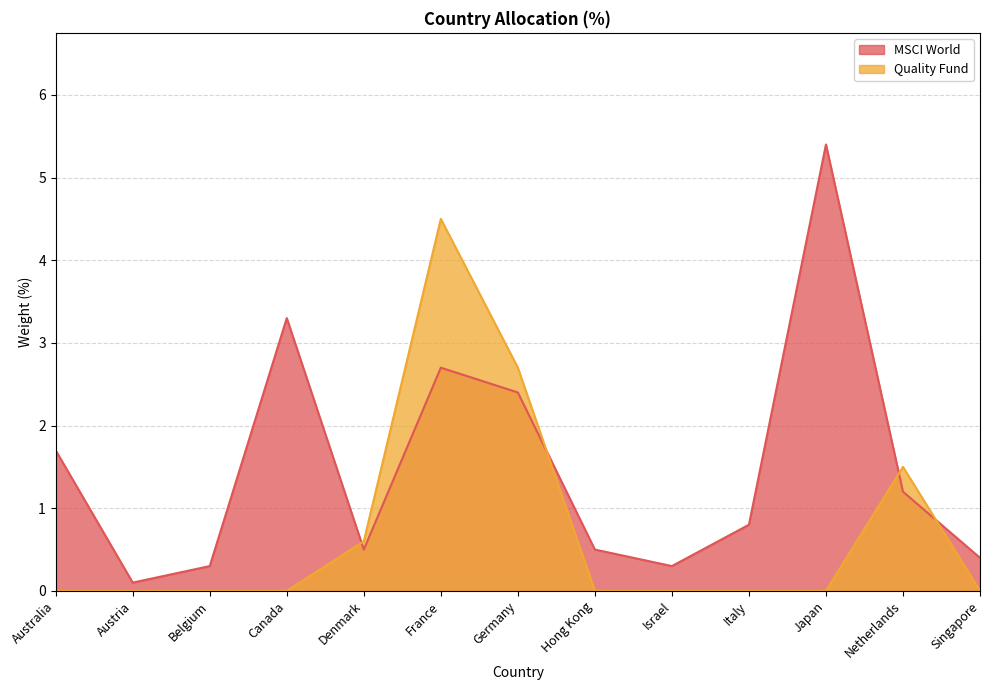

What is the label of the 8th point from the left?

Hong Kong